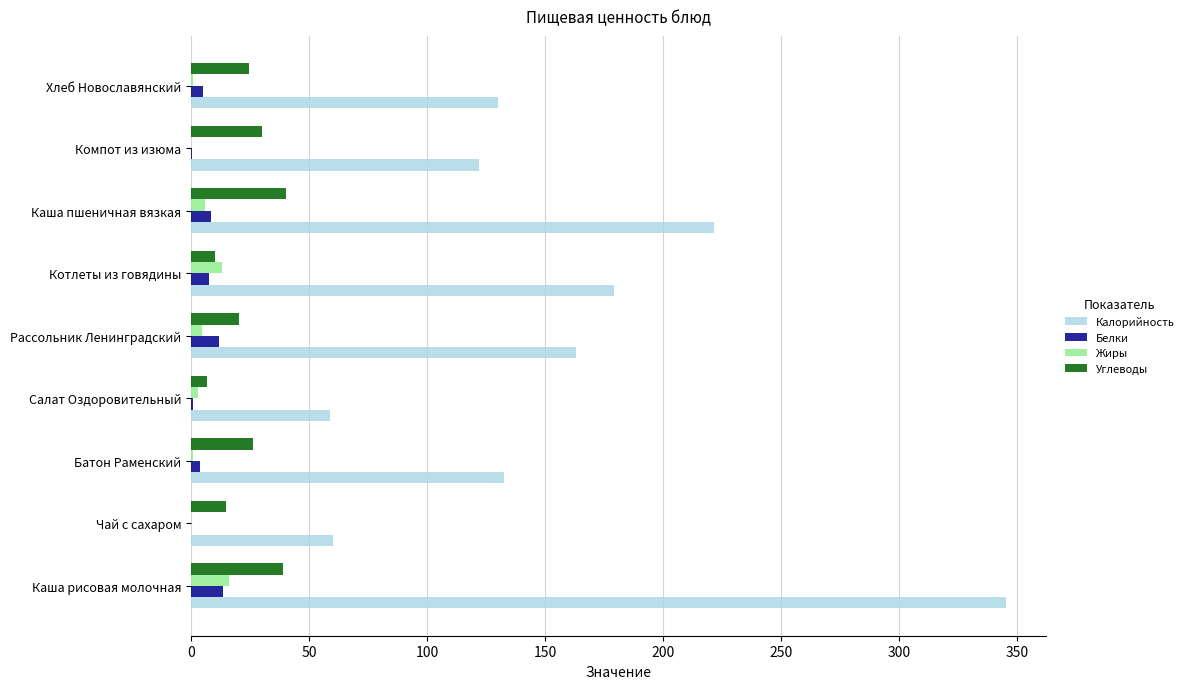

The Углеводы series shows 30.0 at Компот из изюма. True or false?

True